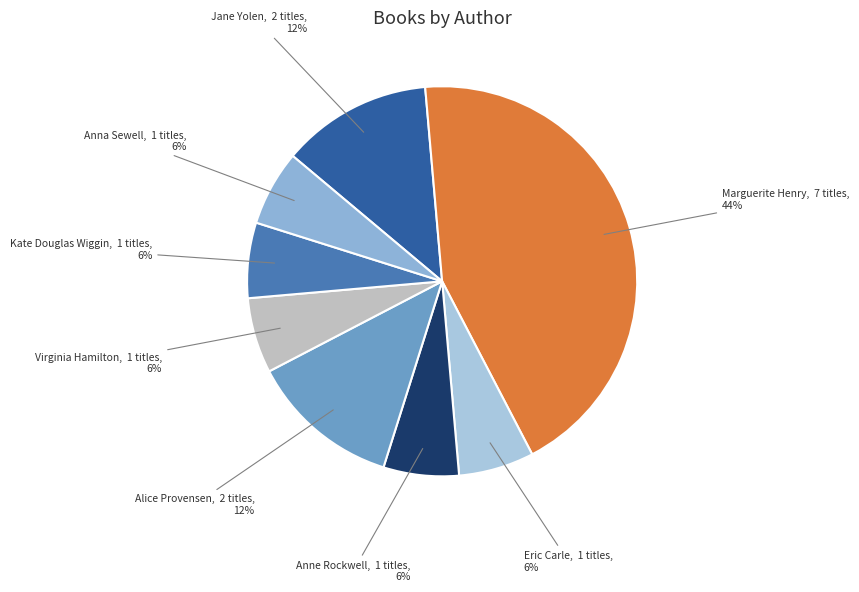

The Anne Rockwell slice represents 6% of the pie. True or false?

True